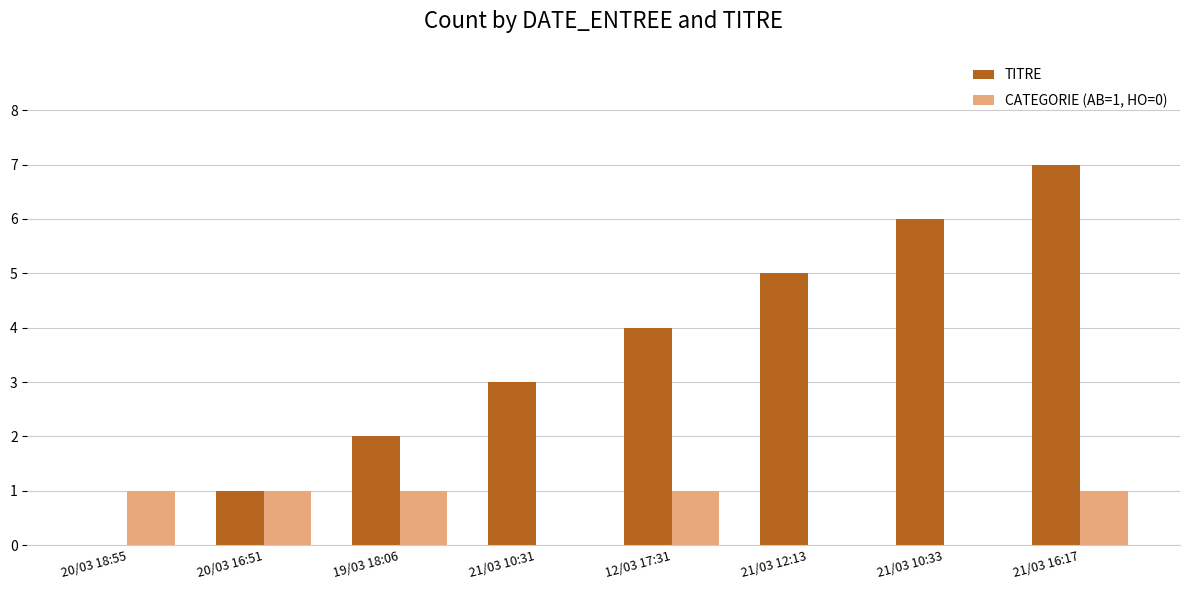

What is the maximum value shown in the chart?

7